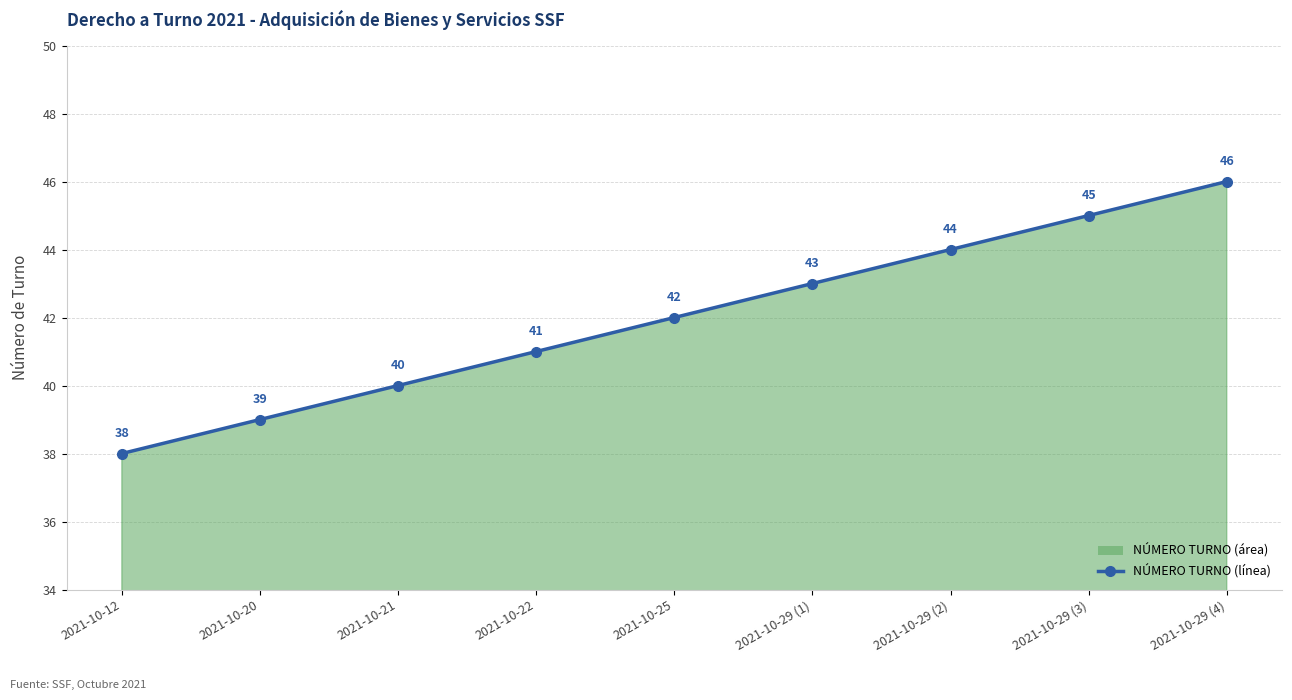

List the labels in order of value, smallest first.

2021-10-12, 2021-10-20, 2021-10-21, 2021-10-22, 2021-10-25, 2021-10-29 (1), 2021-10-29 (2), 2021-10-29 (3), 2021-10-29 (4)